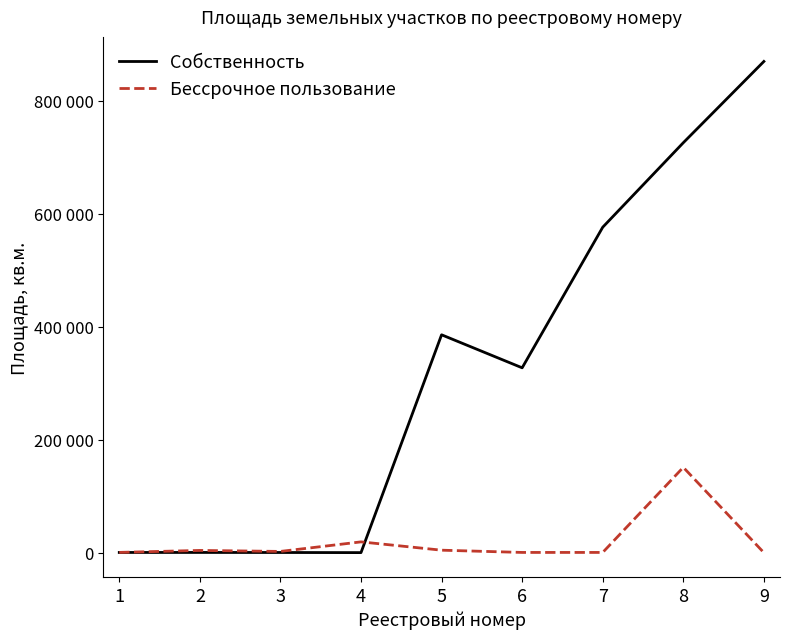

Between 4 and 5, which series saw the biggest shift?

Собственность